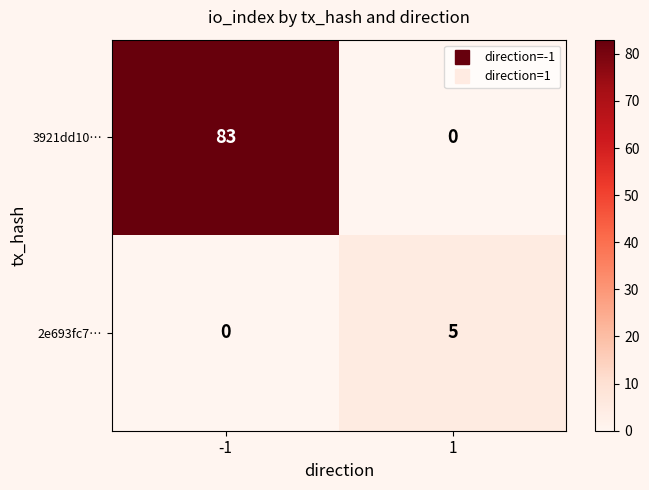

At how many categories does at least one series exceed 17?

1